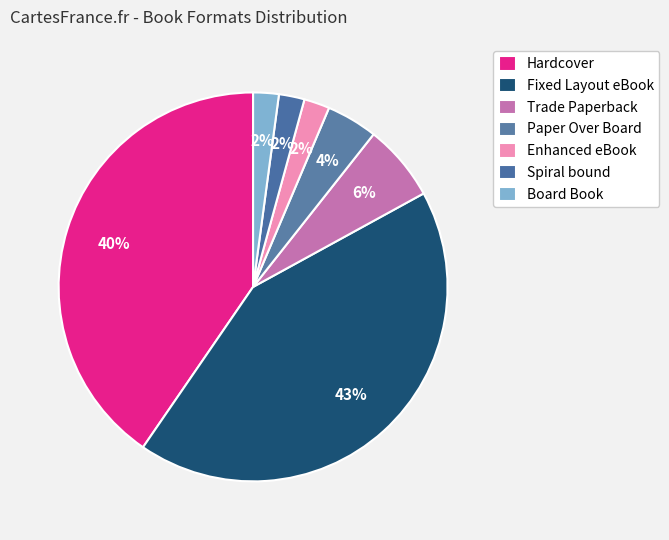

The Hardcover slice represents 40% of the pie. True or false?

True